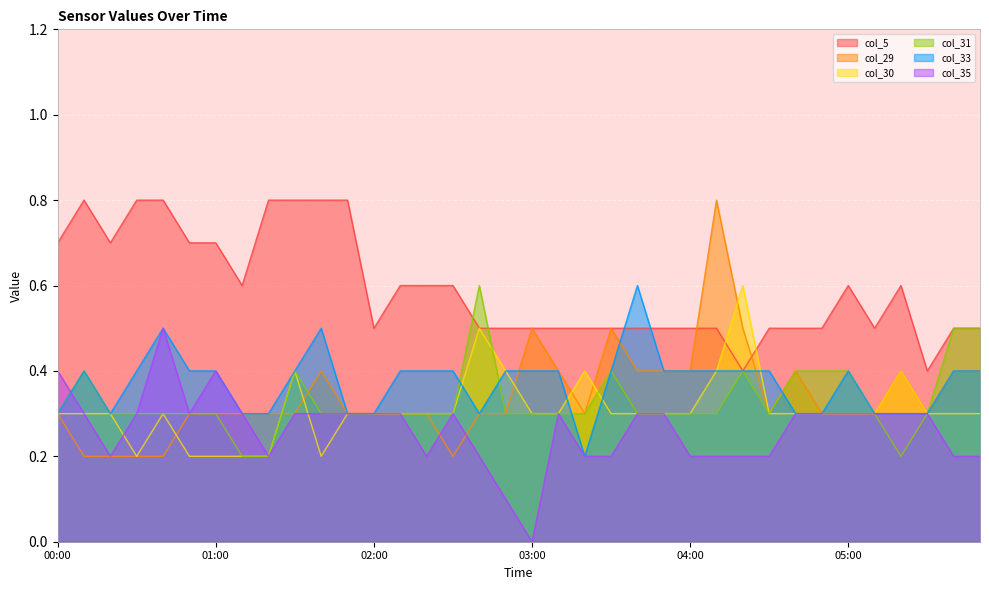

What is the label of the 21st point from the right?

02:30